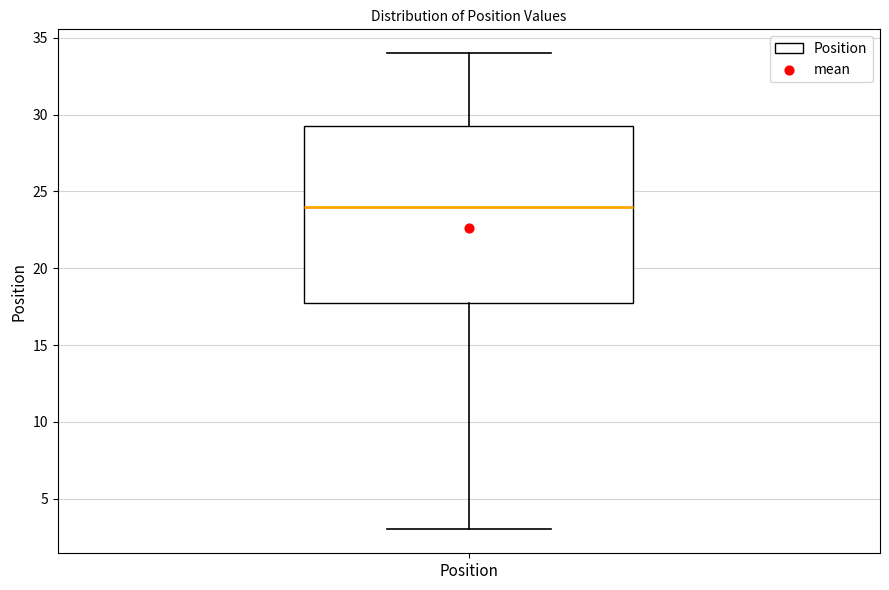

Transcribe this box plot: give where the median line is, the range the box spans, and where the two whiskers end, as read against the y-axis. The values are not printed on the chart, so give them approximately, as read against the axis.

median 24.0, box 18.0 to 29.5, whiskers 3.0 to 34.0